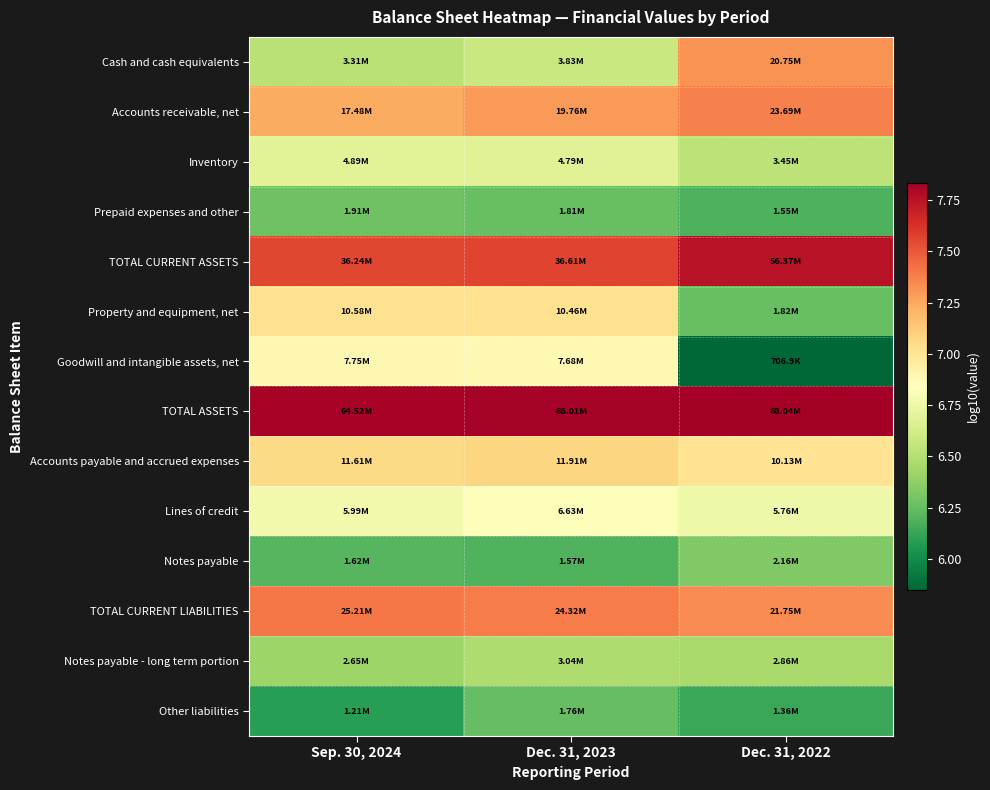

At which category does the chart reach its minimum across all series?

Dec. 31, 2022